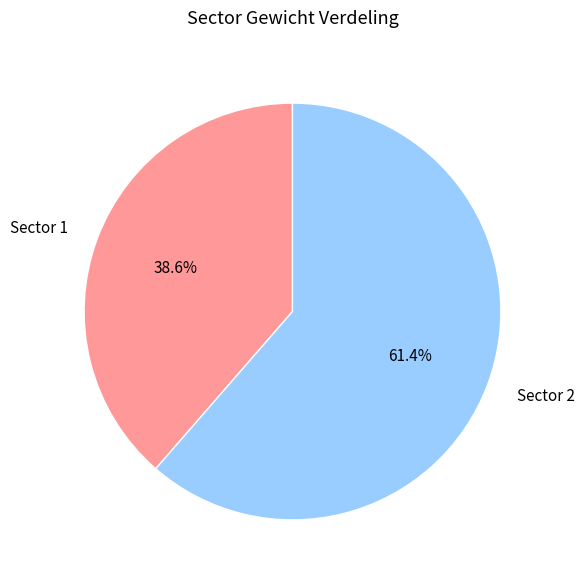

Combined, do Sector 1 and Sector 2 account for over 50%?

Yes